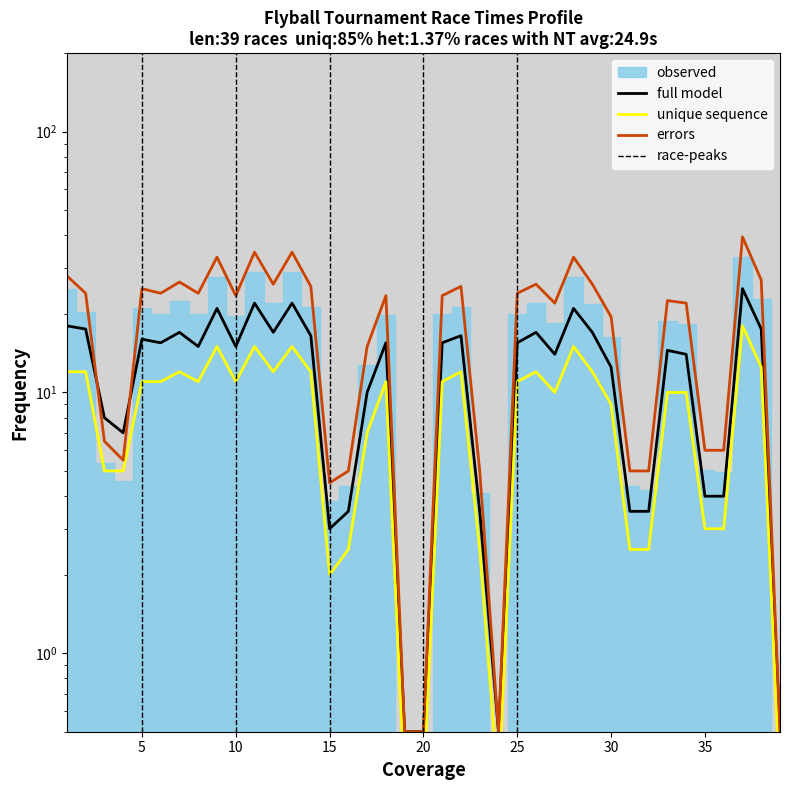

What is the difference between the maximum and minimum values in the full model series?

24.5